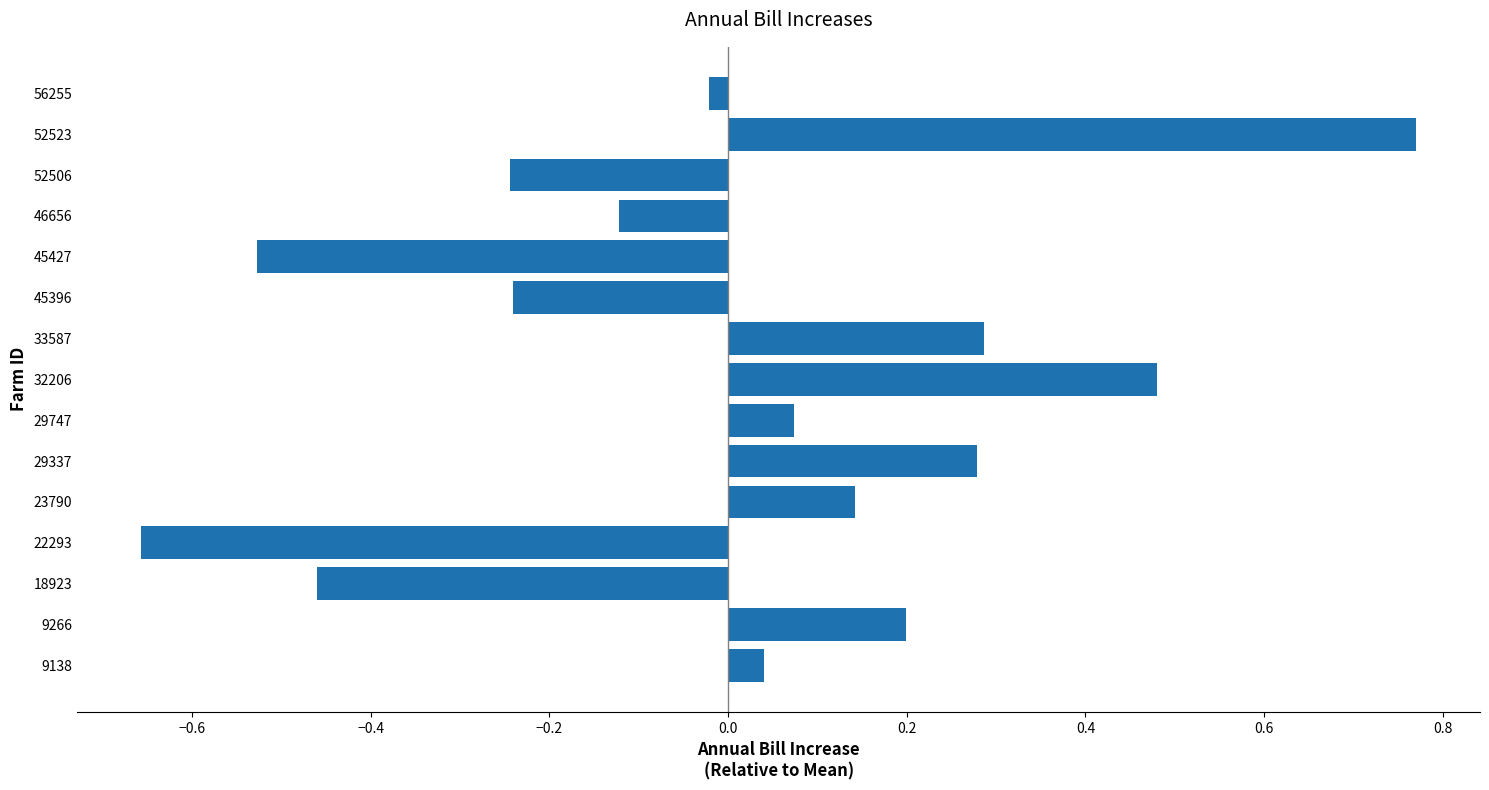

Between 22293 and 45427, which is larger?

45427